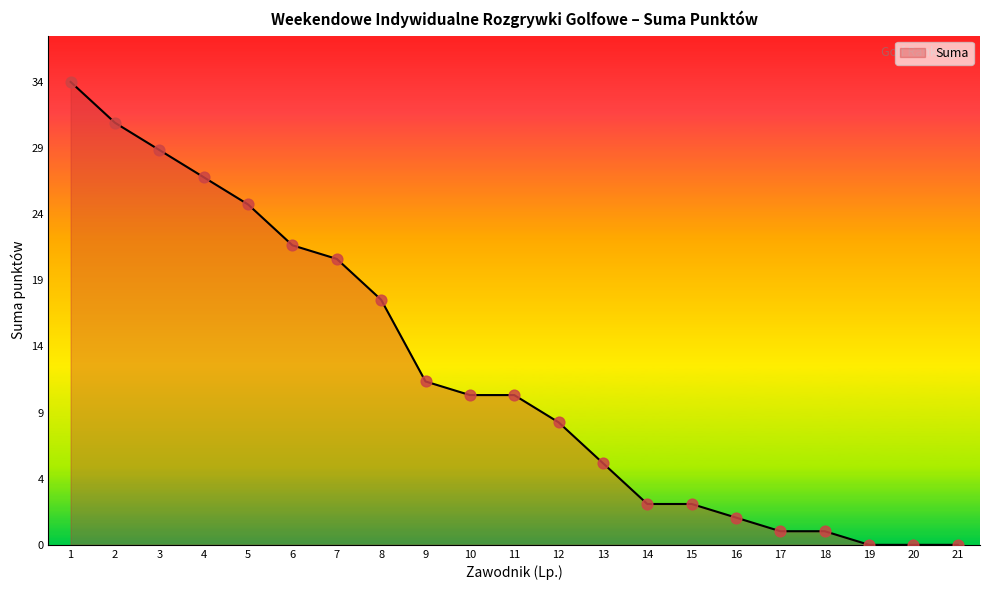

Does the chart have visible grid lines?

No